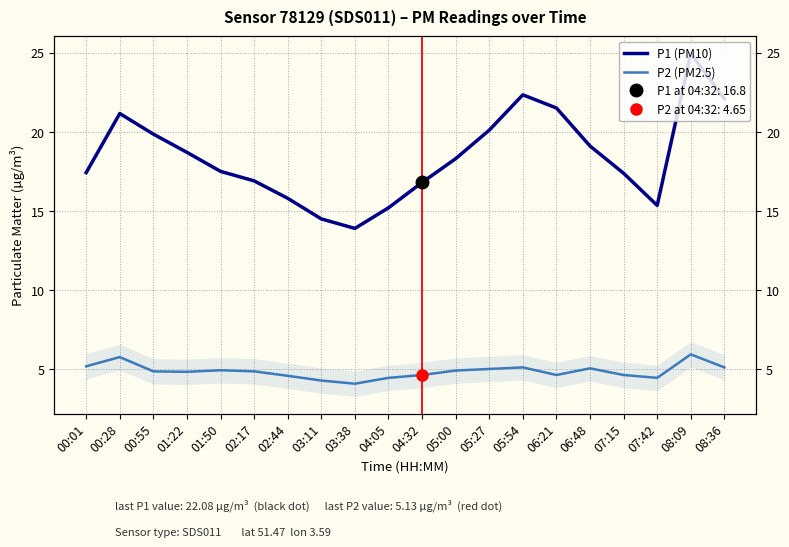

What are all the series names shown in the legend?

P1 (PM10), P2 (PM2.5)